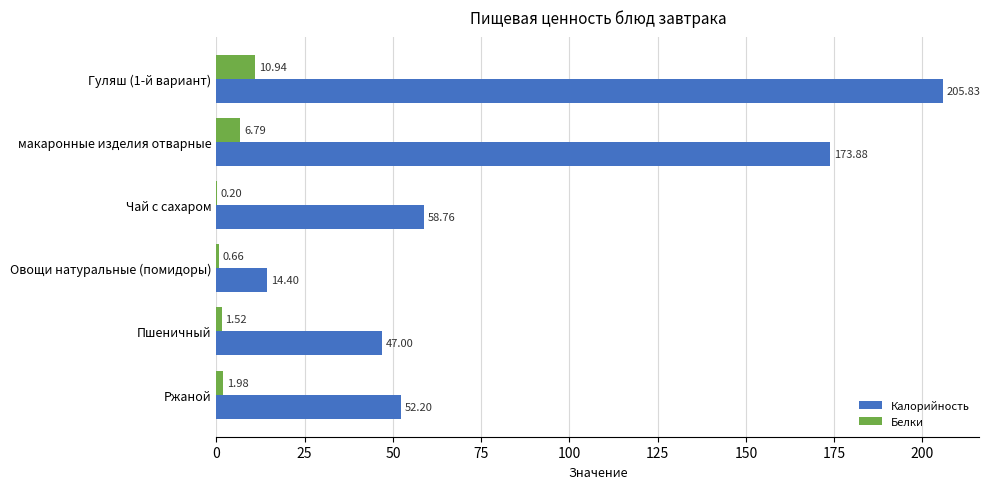

Between Гуляш (1-й вариант) and Пшеничный, which series saw the biggest shift?

Калорийность